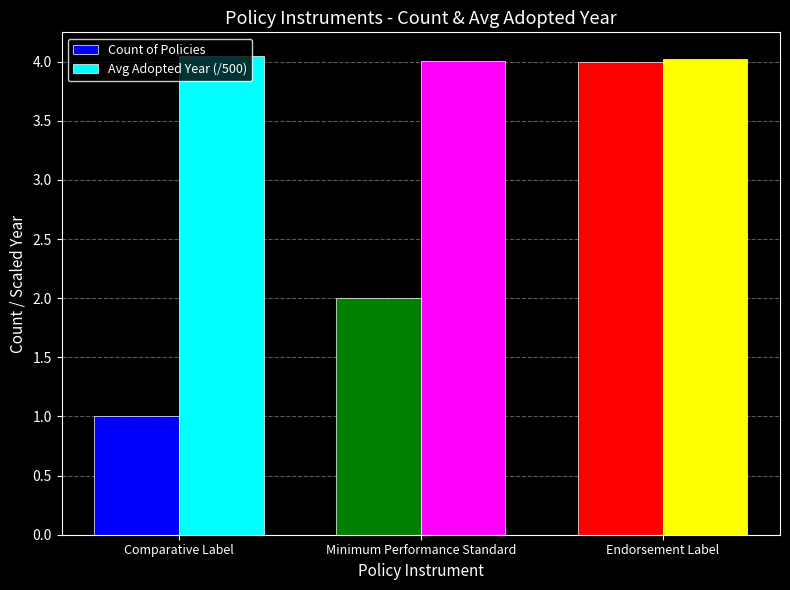

How many bars are there in each group?

2